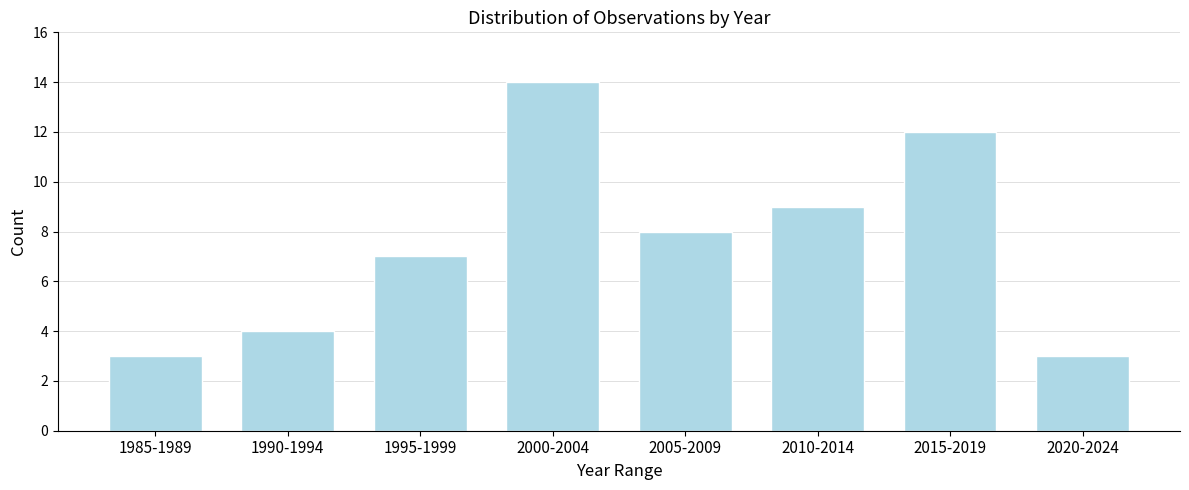

Reading right to left, extract all data points from this chart.

2020-2024=3	2015-2019=12	2010-2014=9	2005-2009=8	2000-2004=14	1995-1999=7	1990-1994=4	1985-1989=3